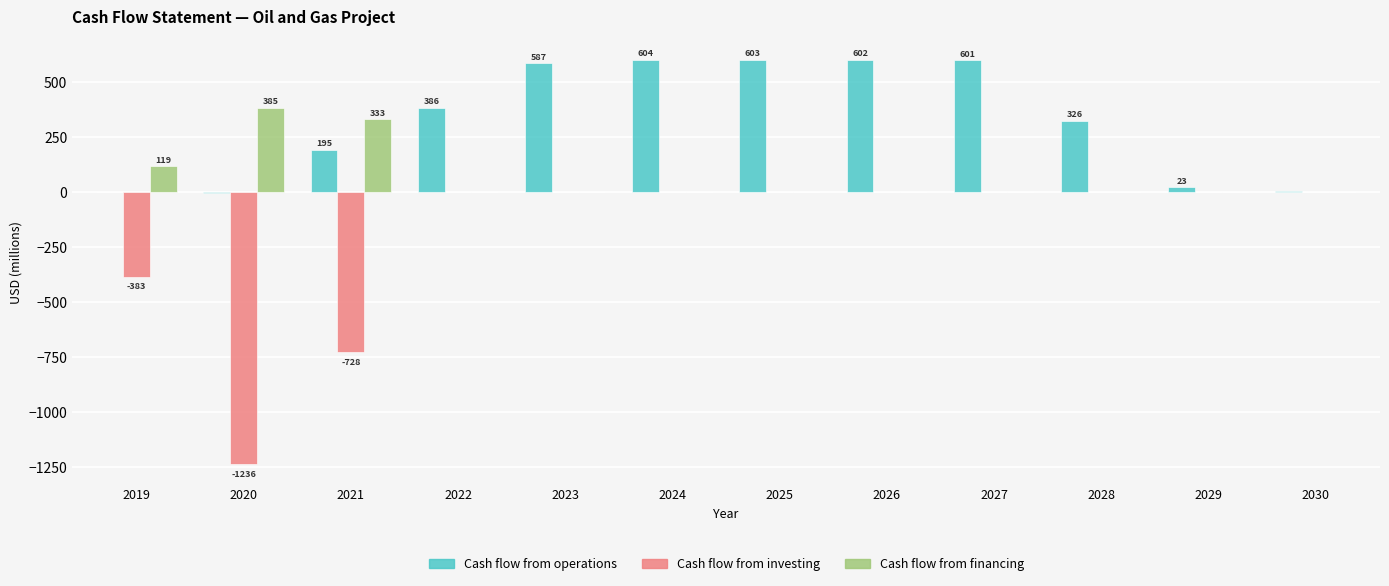

What is the sum of all Cash flow from investing values?

-2346.5